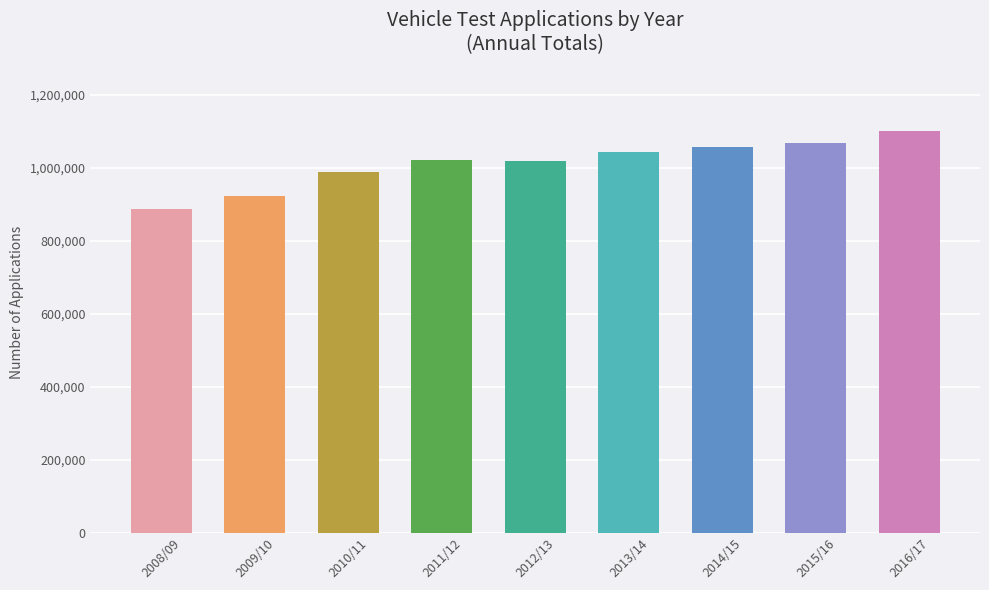

What is the sum of the values at 2014/15 and 2011/12?

2076827